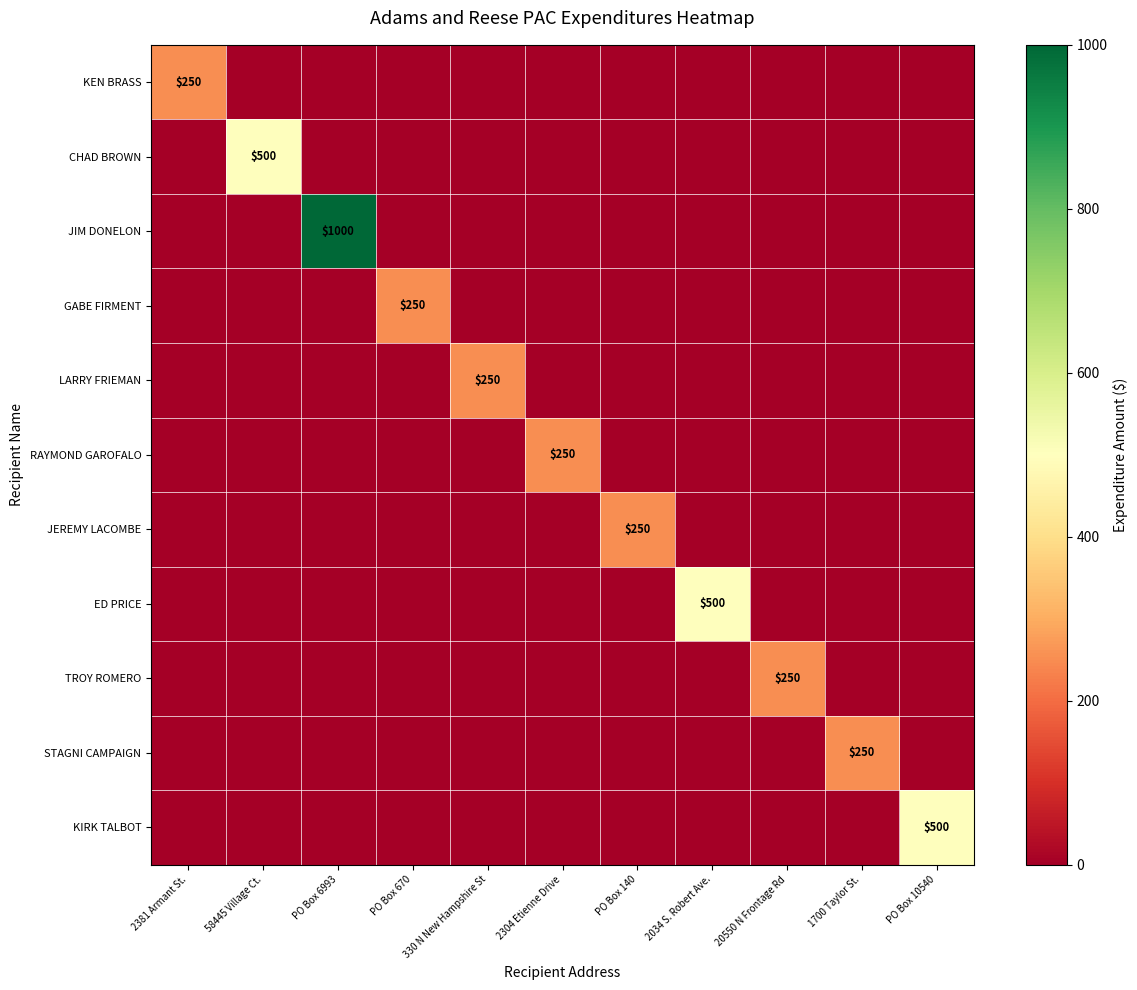

Which label corresponds to the smallest value in the chart?

58445 Village Ct.